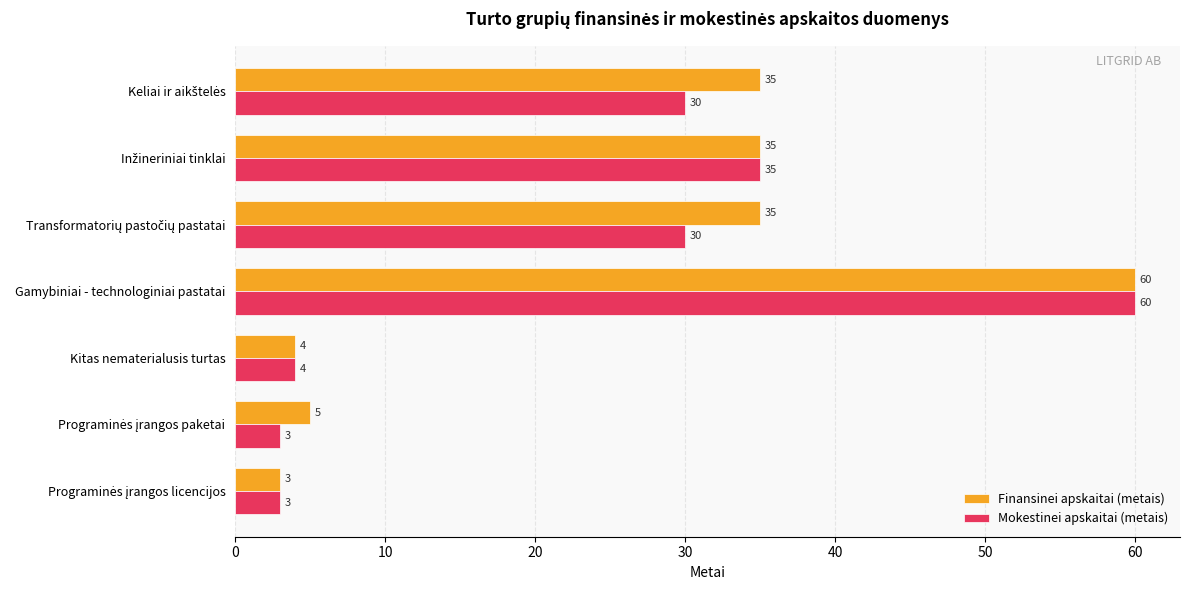

Is it true that Mokestinei apskaitai (metais) equals 60 at Gamybiniai - technologiniai pastatai?

True